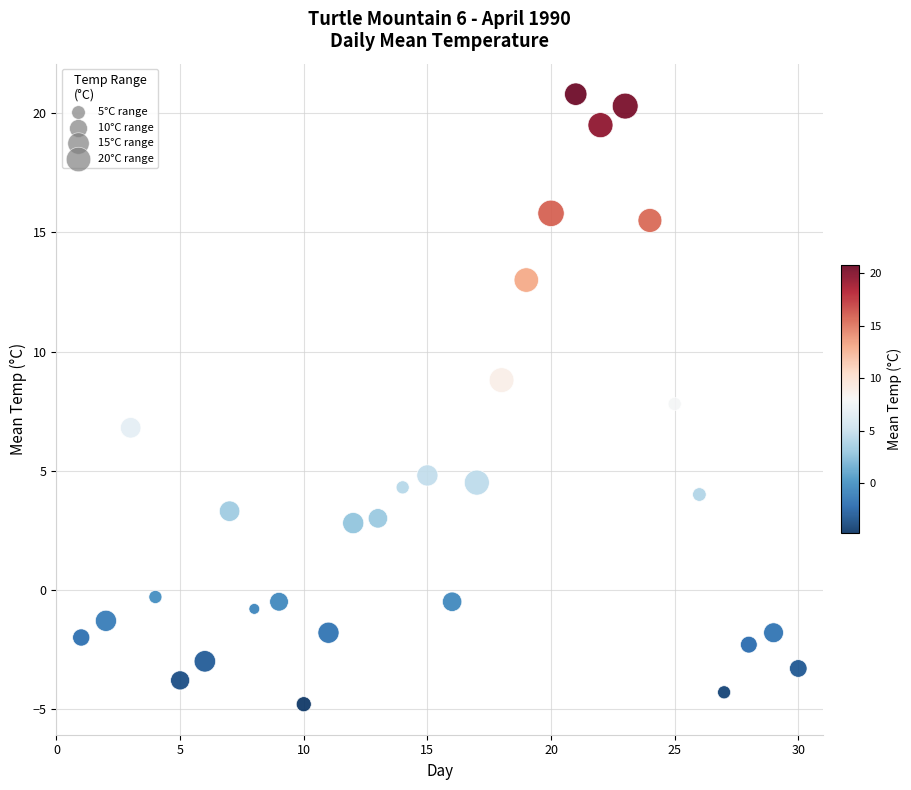

What is the range of X values (max minus min)?

29.0